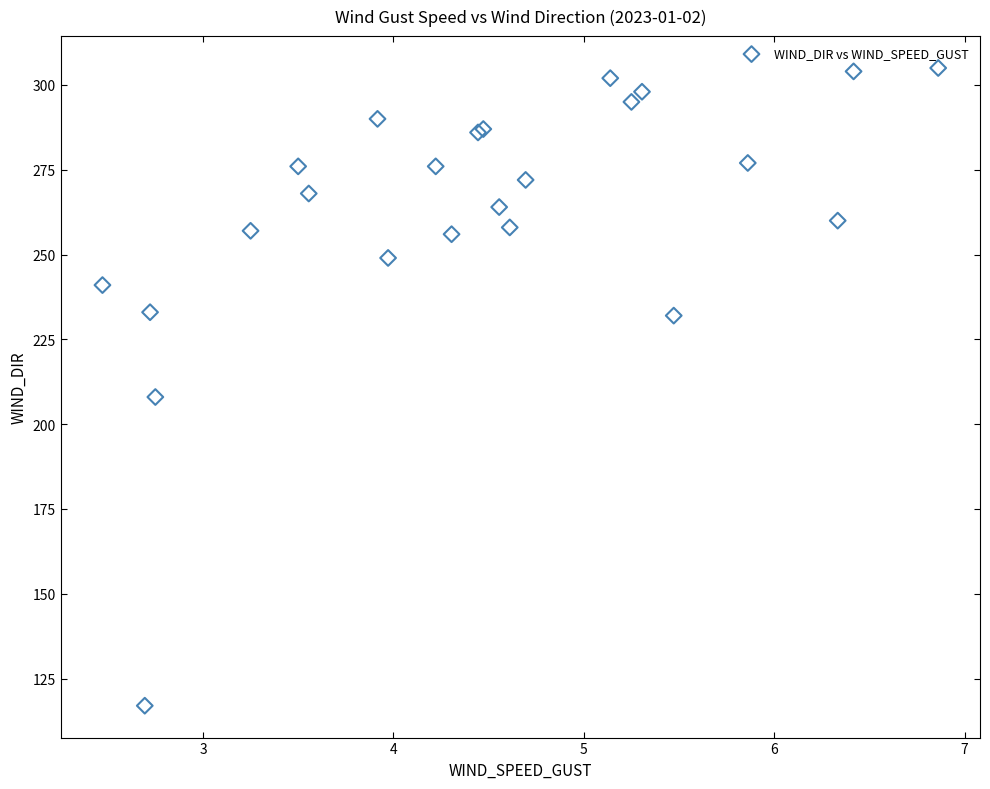

What Y value in the scatter plot is closest to 211?

208